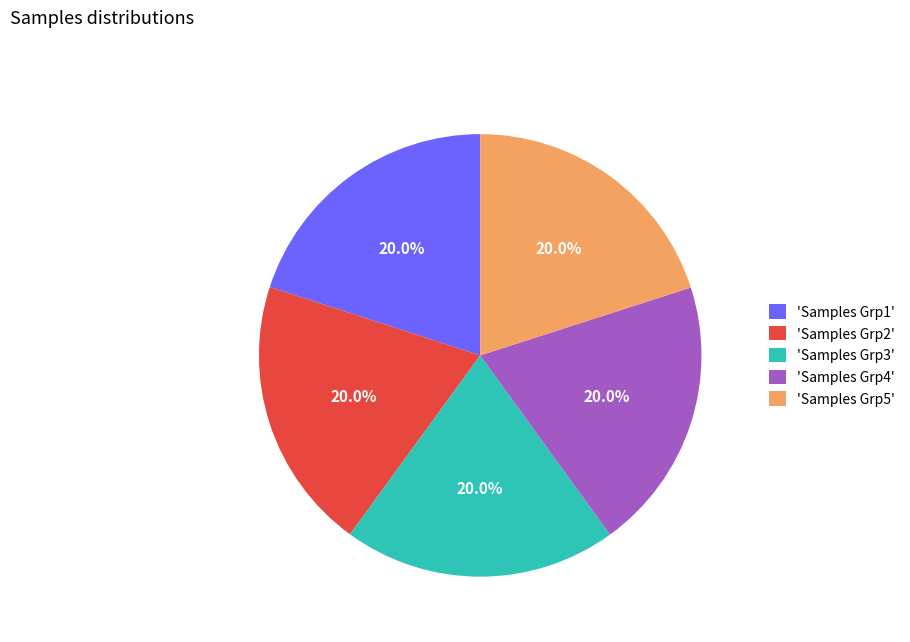

How many slices are in this pie chart?

5